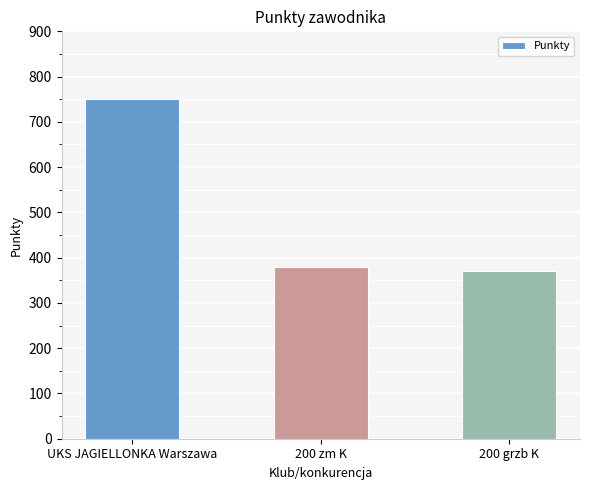

Does the chart contain any negative values?

No